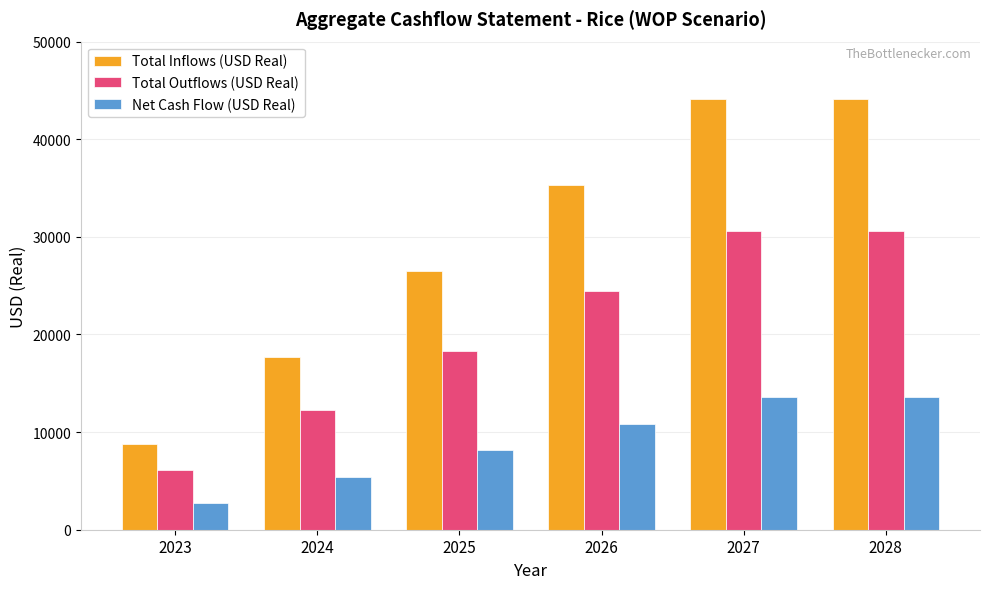

What is the value of the Total Inflows (USD Real) bar at the 4th from the left?

35328.0